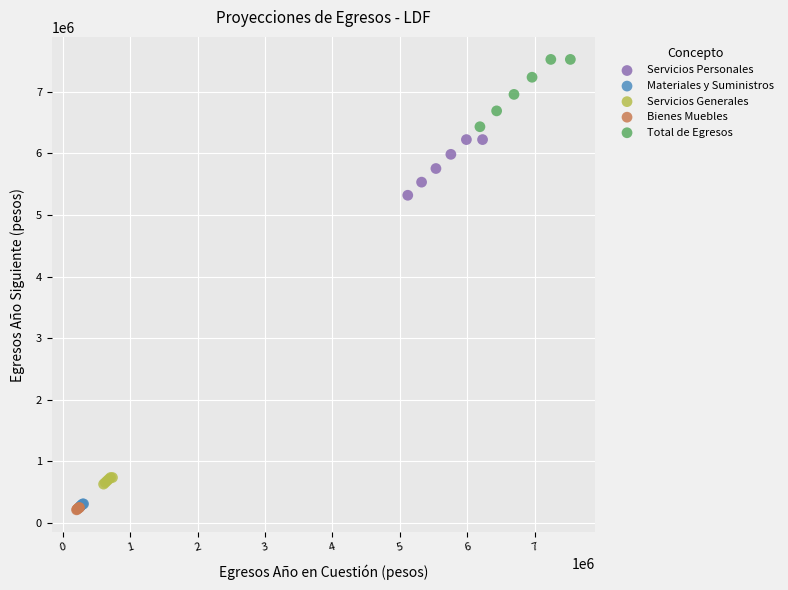

Which series has the widest spread of Y values?

Total de Egresos